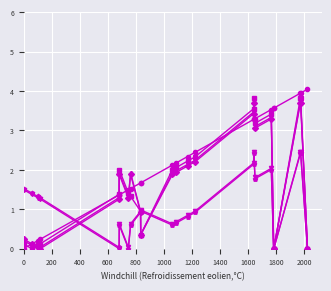

How many series are shown in this chart?

6